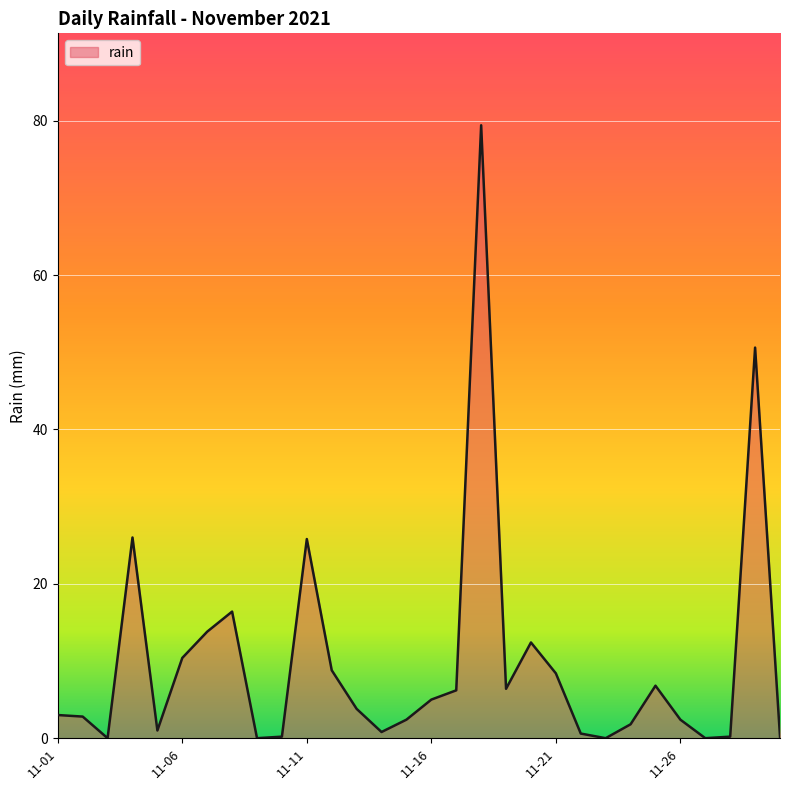

What is the difference between the maximum and minimum values?

79.4